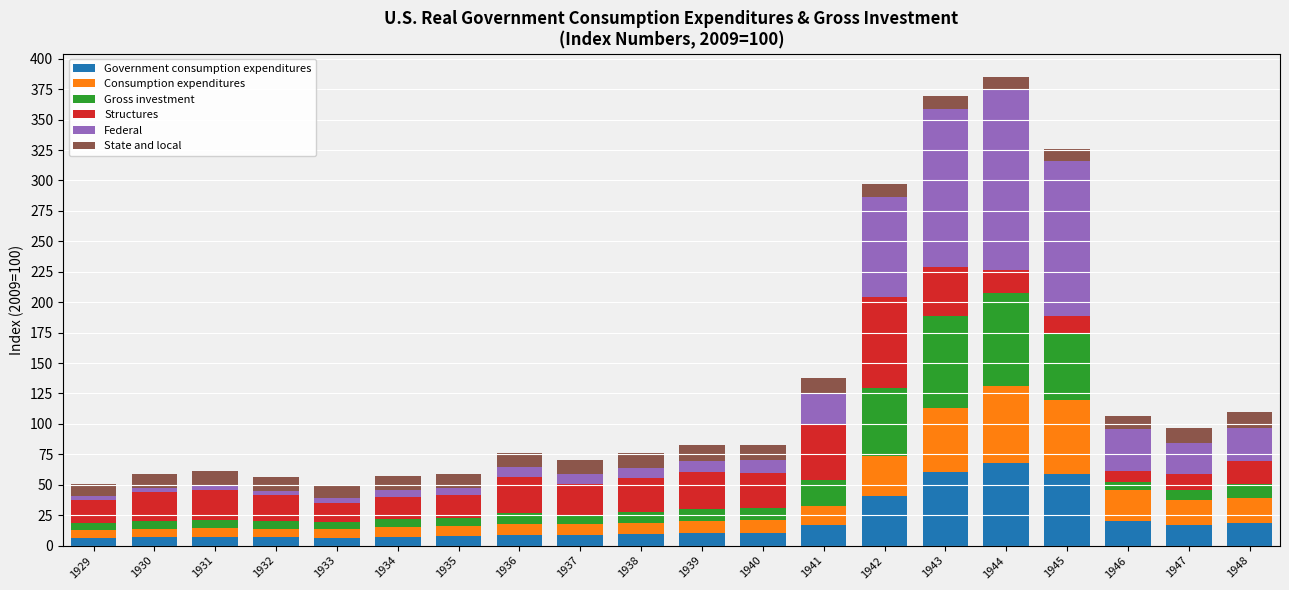

Read the Government consumption expenditures value at 1944.

67.8